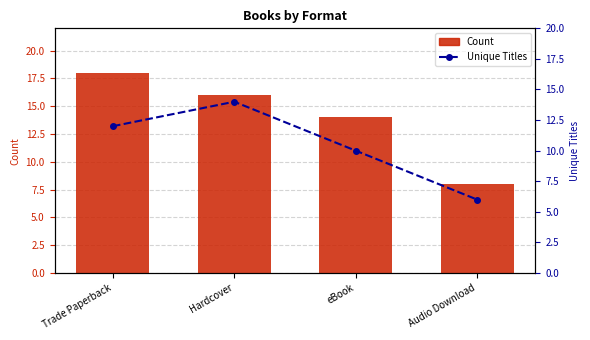

What is the difference between the maximum and minimum values in the Unique Titles series?

8